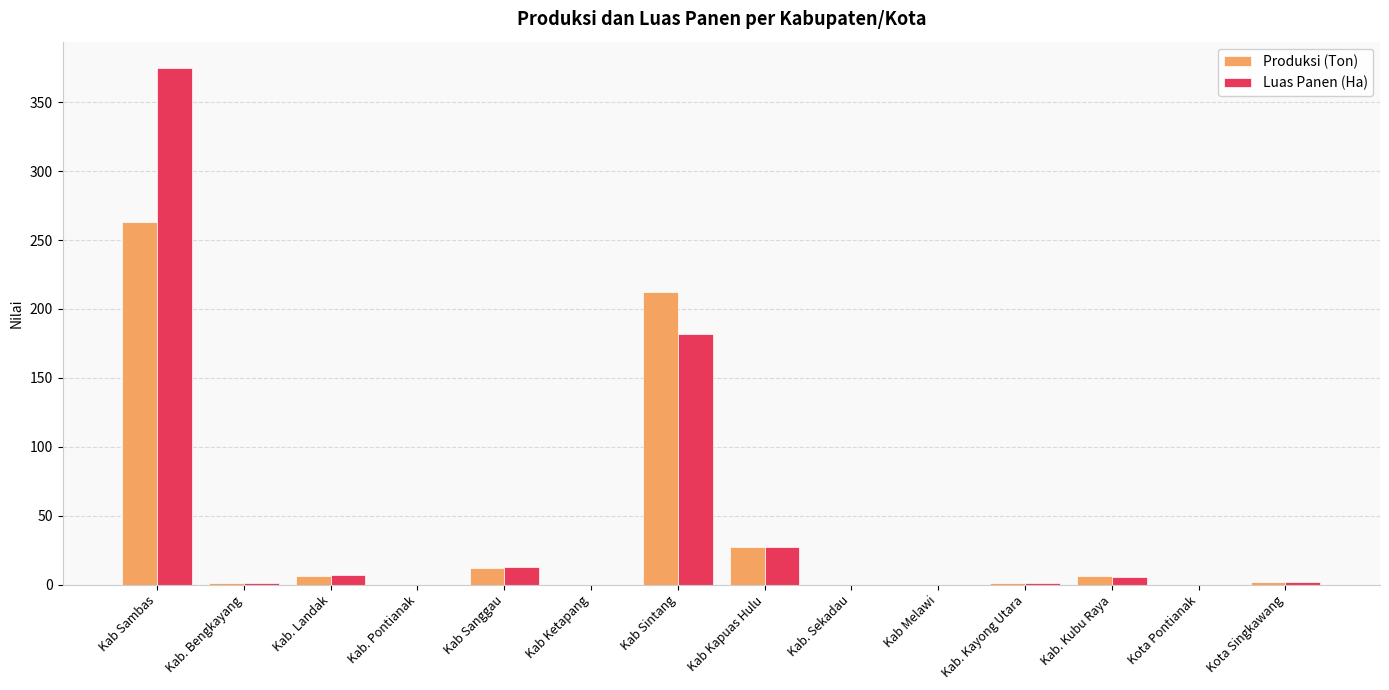

Where is Luas Panen (Ha) nearest to the value 187?

Kab Sintang